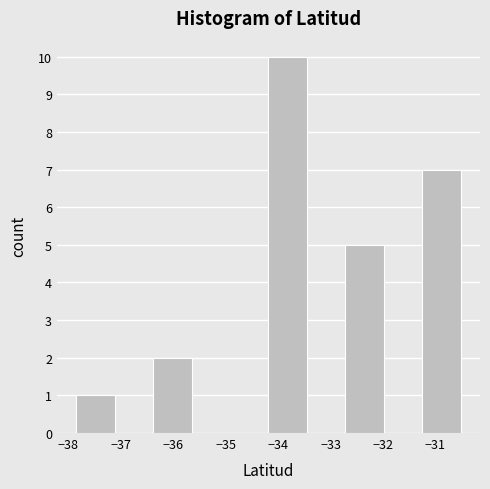

How tall is the bar that spans -32.7 to -32.0 on the x-axis? Neither the bar edges nor the heights are printed on the chart, so give them approximately, as read against the axes.

5